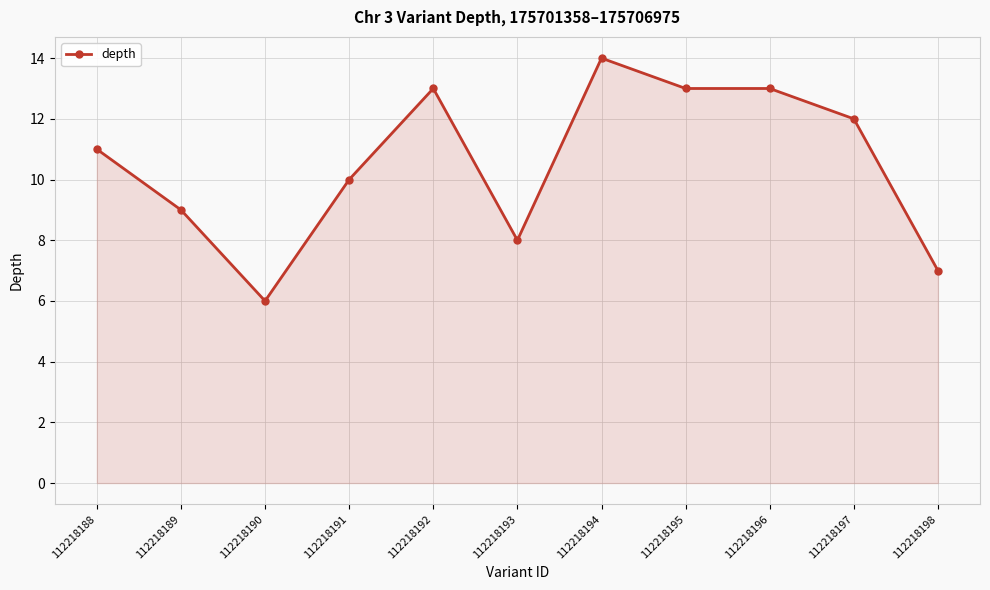

What is the ratio of the value at 112218198 to the value at 112218190?

1.2